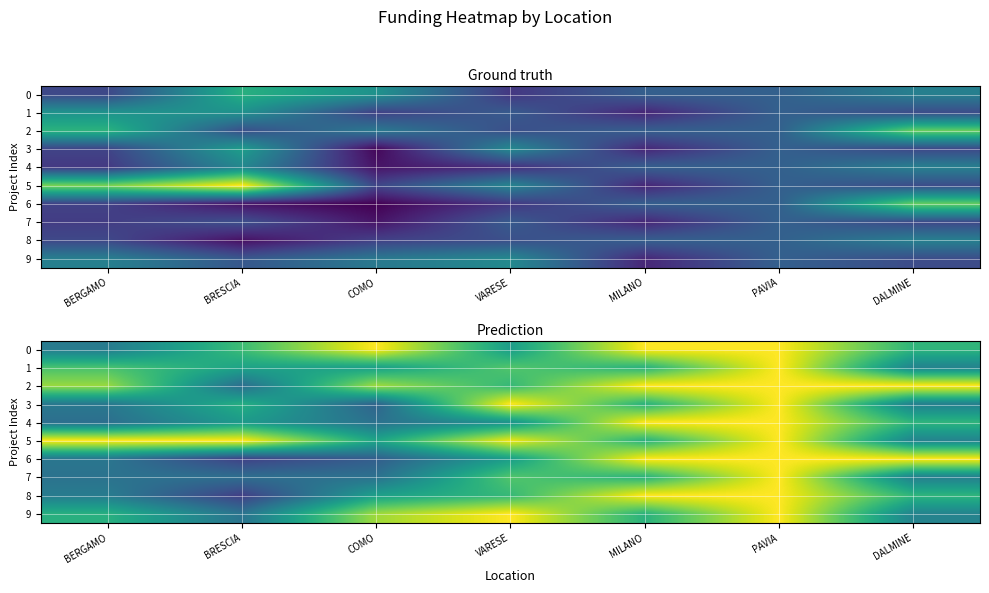

At which label does 3 first exceed 77926?

BRESCIA